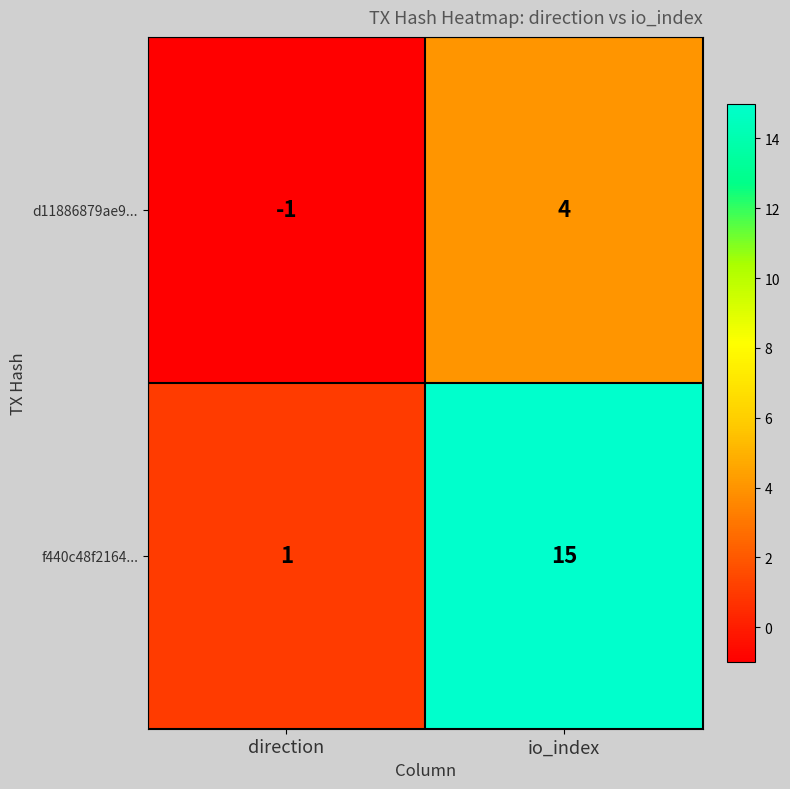

Which category has the lowest value across all series?

direction